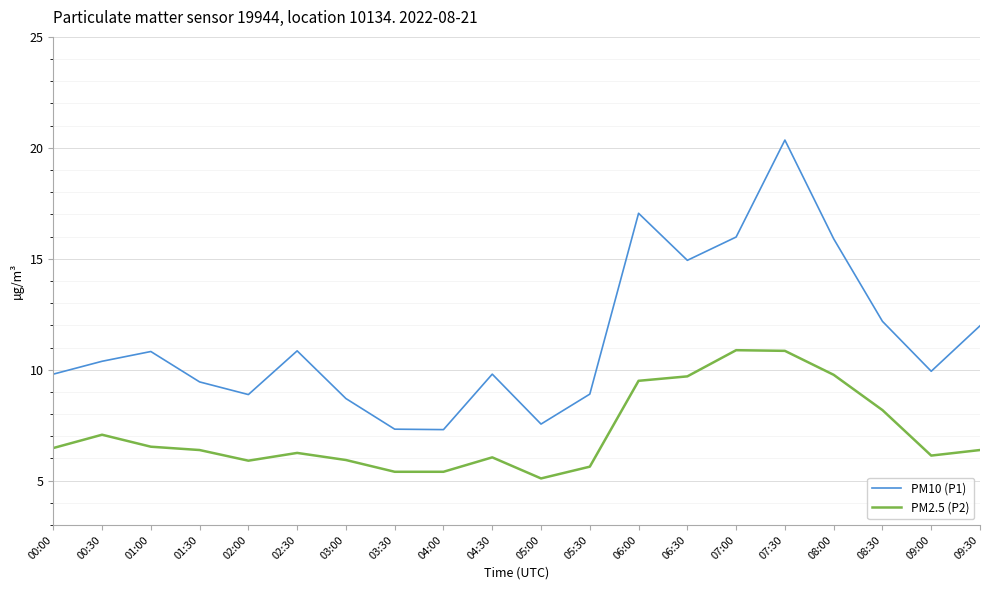

Rank the series by their average value, from lowest to highest.

PM2.5 (P2), PM10 (P1)